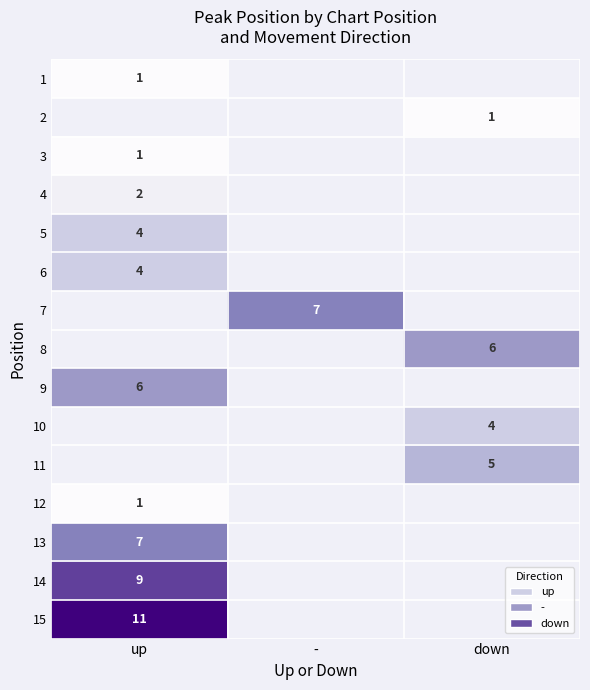

Is the value of 8 at down greater than the value of 1 at up?

Yes